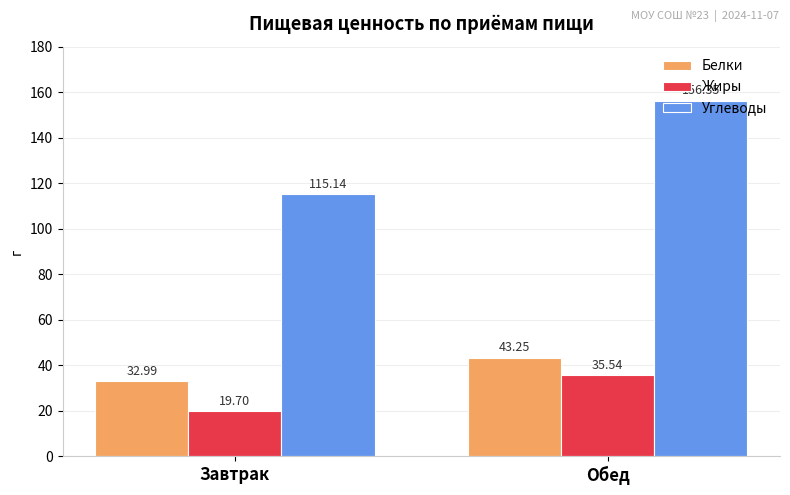

Which series changed the most between Завтрак and Обед?

Углеводы